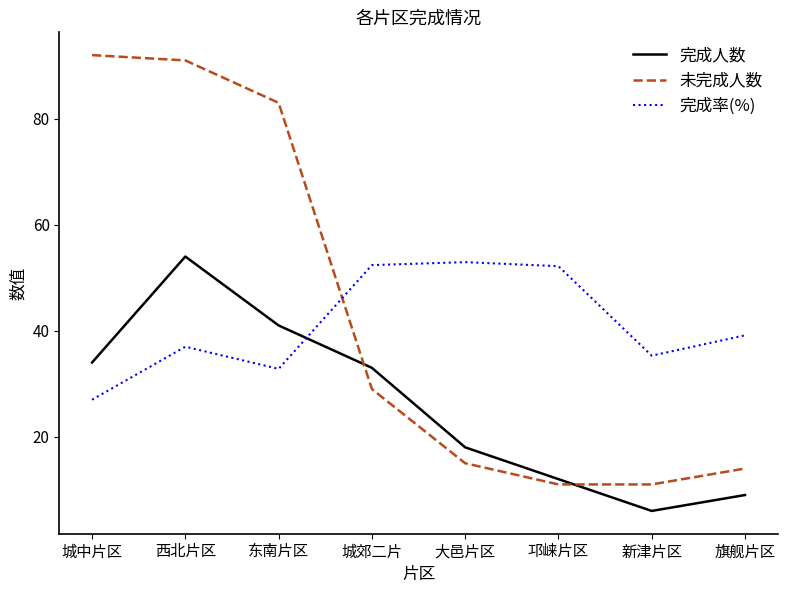

At which category does the chart reach its minimum across all series?

新津片区